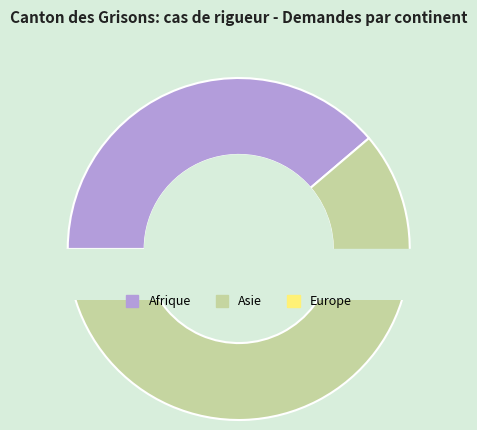

To the nearest percent, what is the combined percentage of Afrique and Europe?

43%